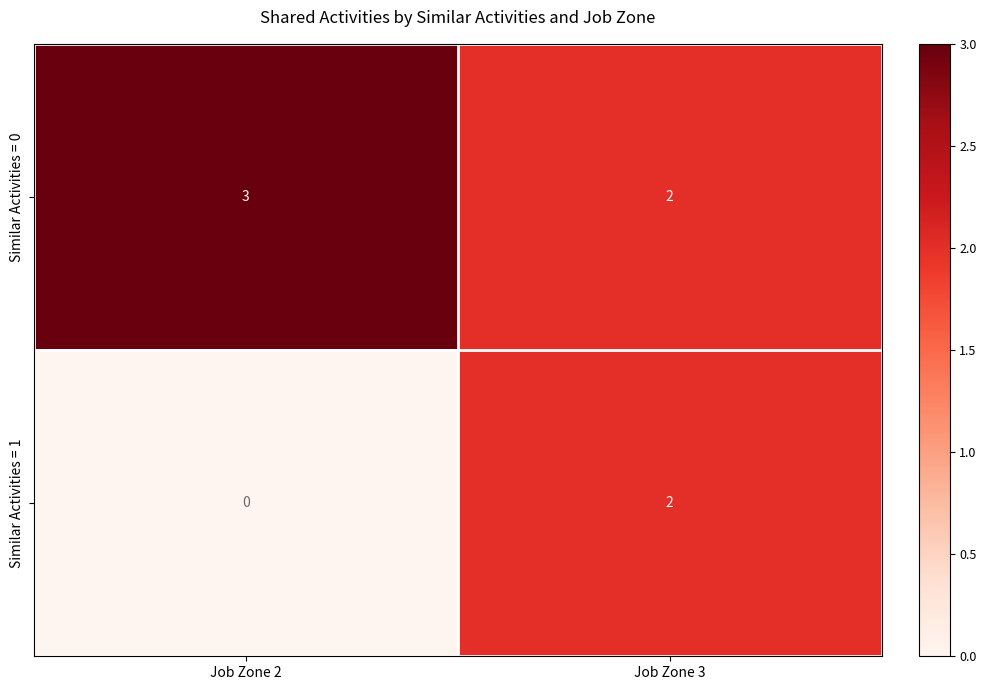

Which series has the largest total across all categories?

Similar Activities = 0